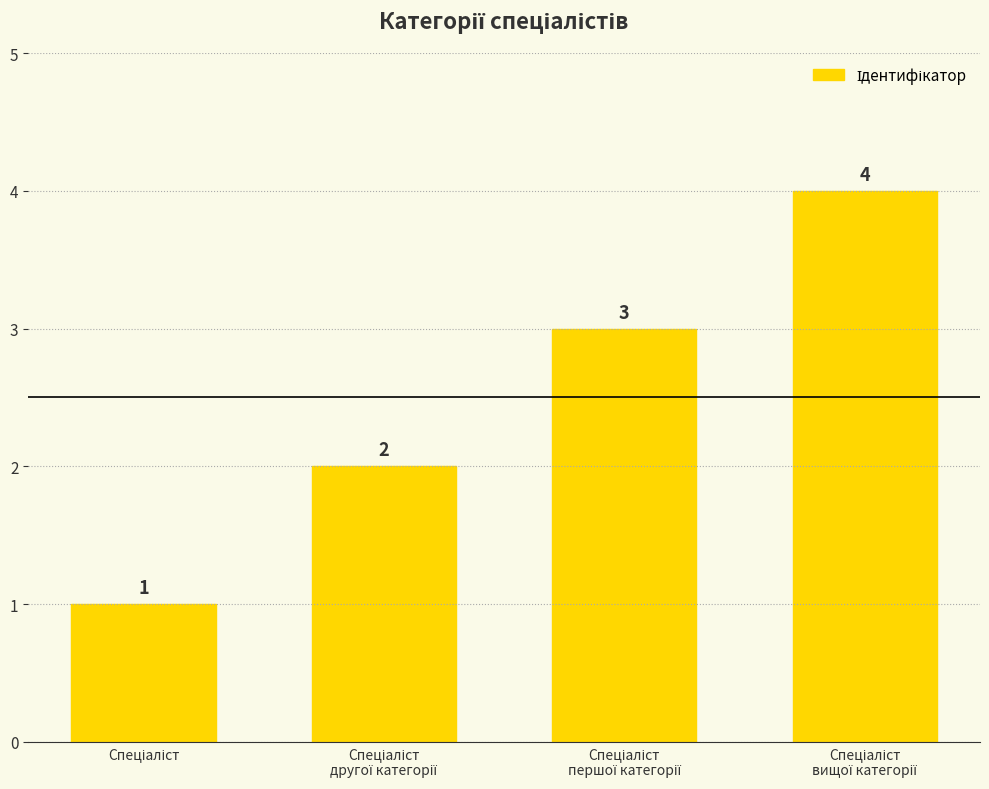

How many categories are shown in the chart?

4